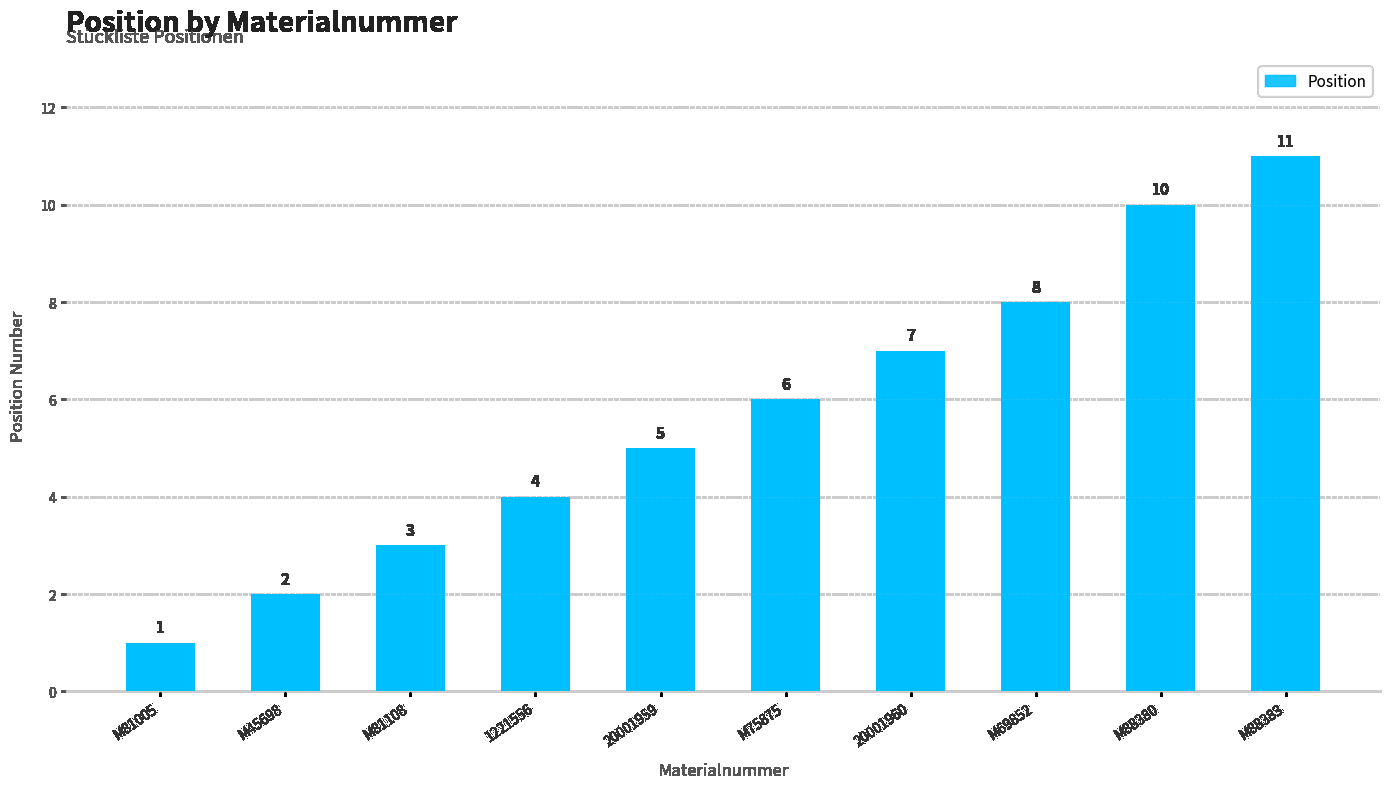

What is the label of the 7th bar from the right?

1221556